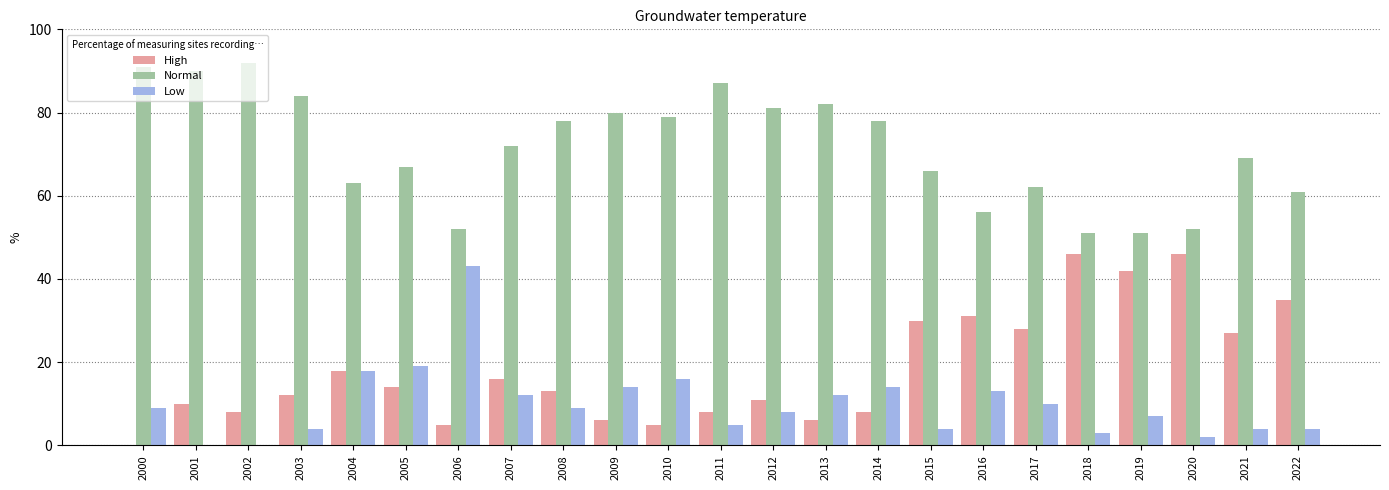

What is the sum of all Normal values?

1644